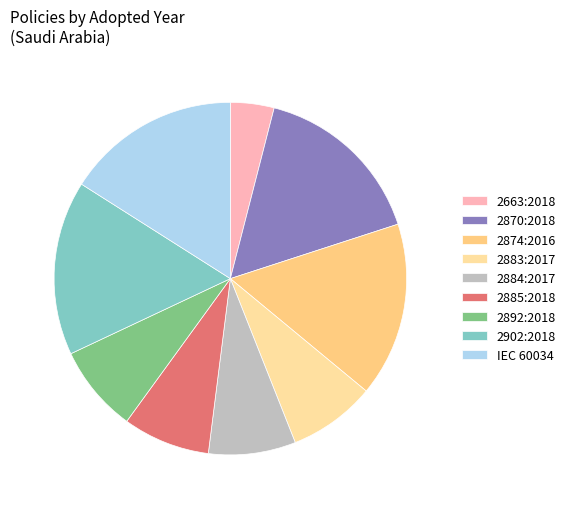

Count the number of slices in the pie.

9